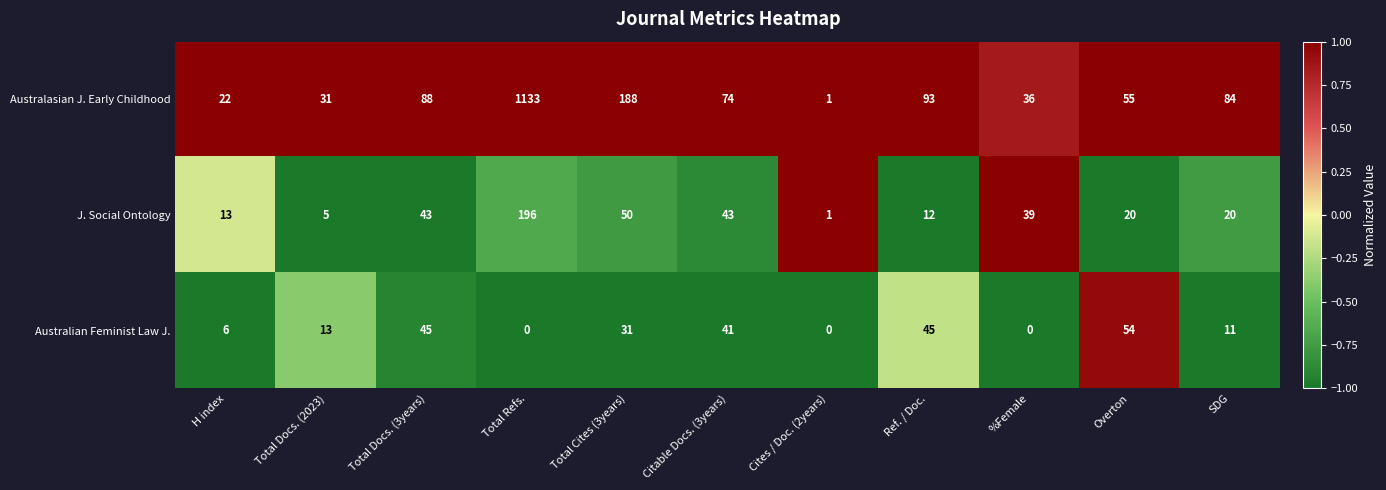

What is the spread (max minus min) of values at Citable Docs. (3years)?

33